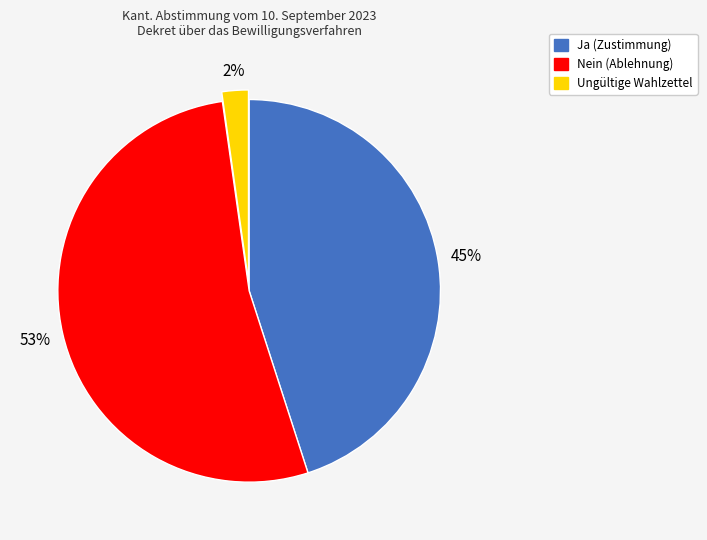

Which slice is the largest?

Nein